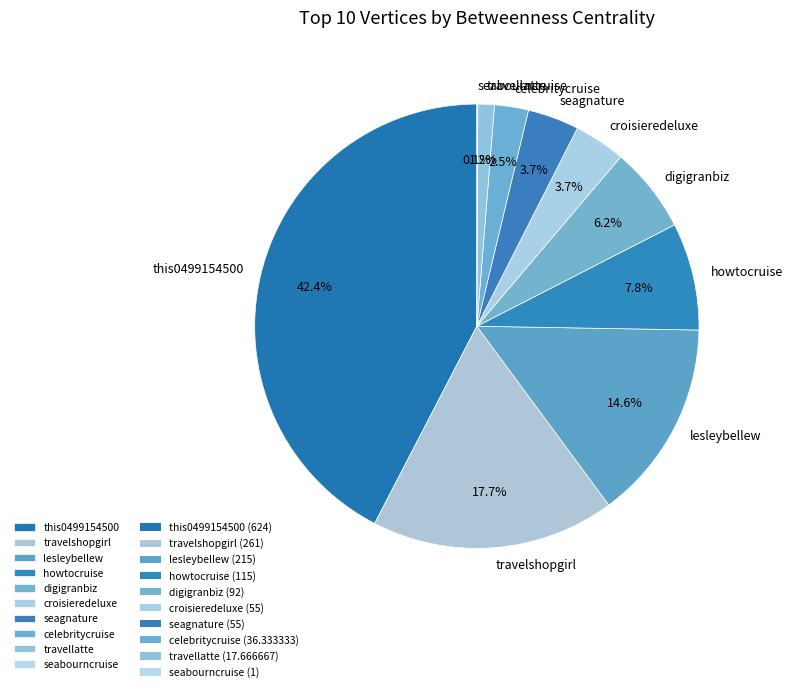

To the nearest percent, what is the combined percentage of howtocruise and lesleybellew?

22%